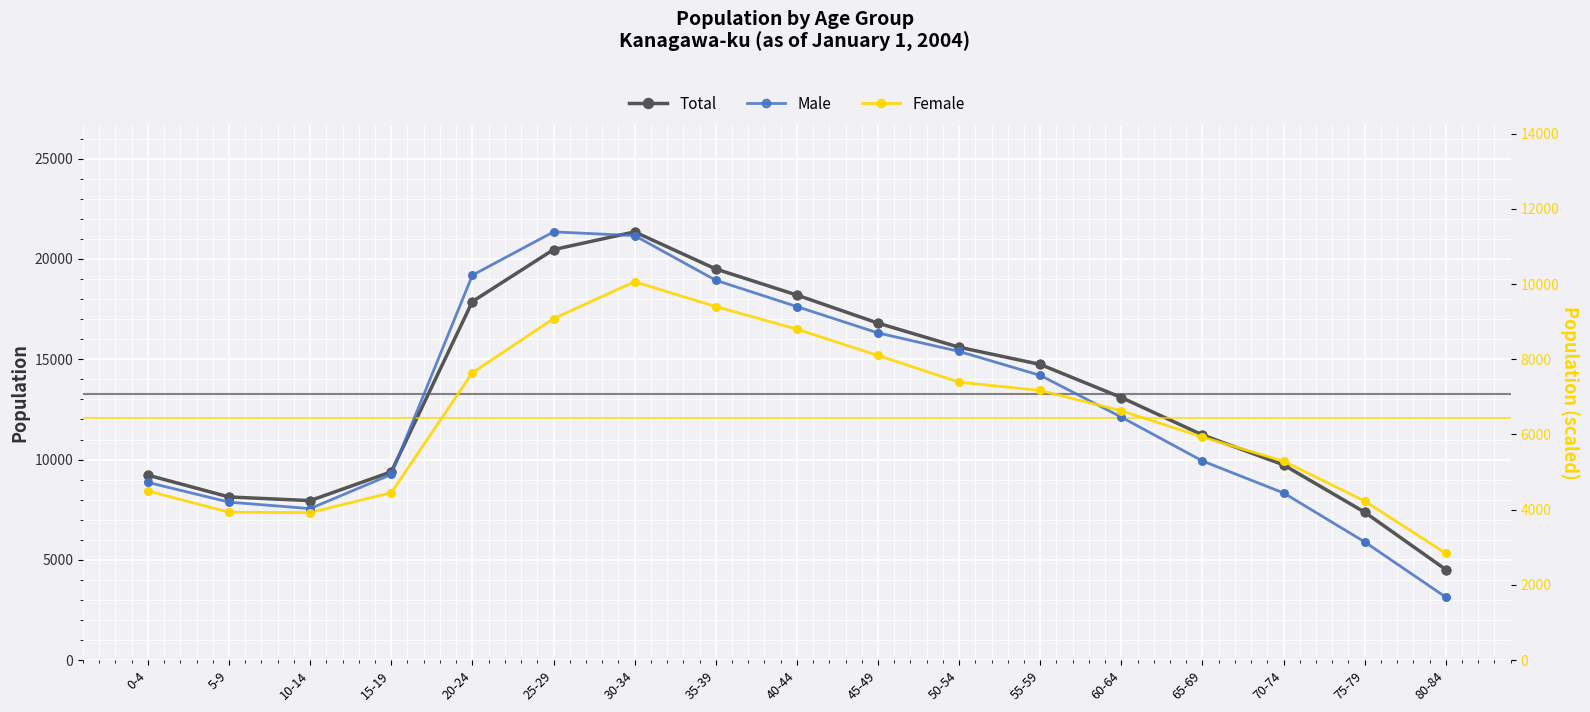

What are all the series names shown in the legend?

Total, Male, Female